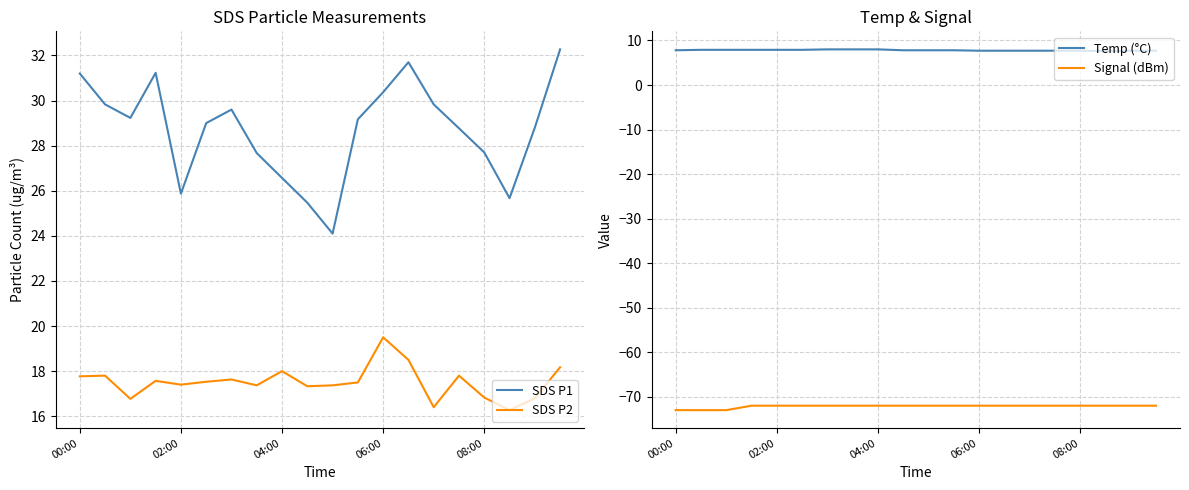

The SDS P2 series shows 30.7 at 02:00. True or false?

False